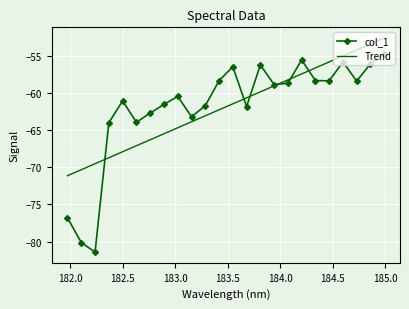

What is the minimum value for Trend?

-71.1